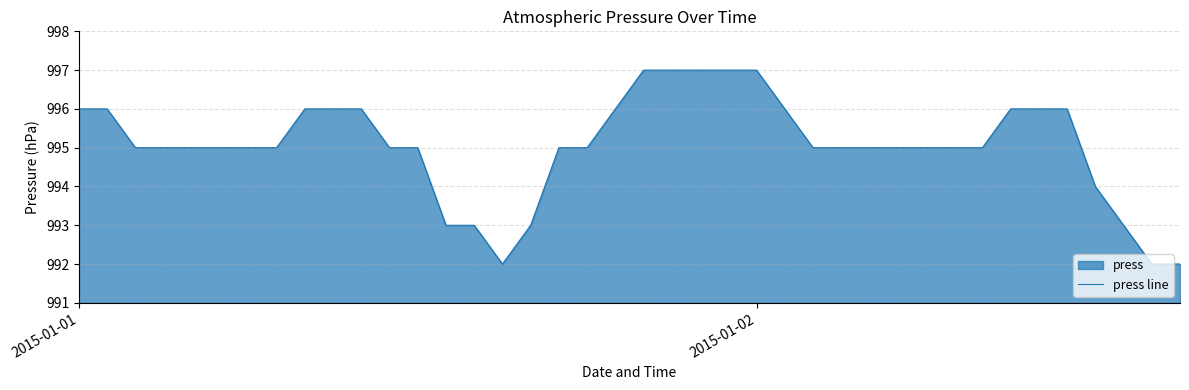

Reading left to right, what are all the values shown in this chart?

996	996	995	995	995	995	995	995	996	996	996	995	995	993	993	992	993	995	995	996	997	997	997	997	997	996	995	995	995	995	995	995	995	996	996	996	994	993	992	992